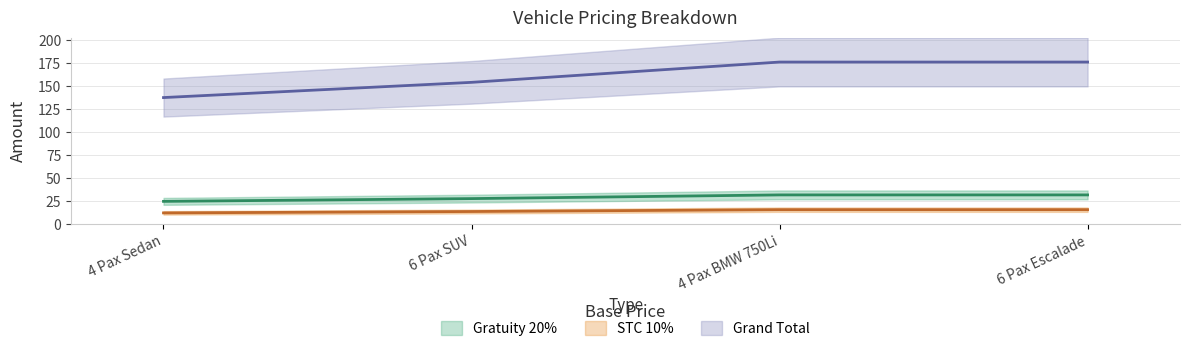

At which category is the sum across all series the highest?

4 Pax BMW 750Li